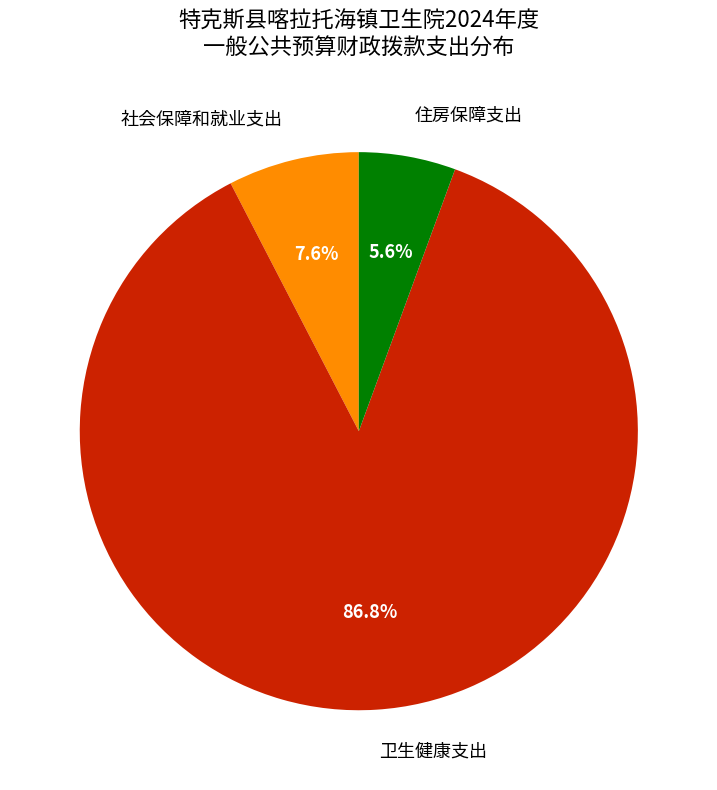

To the nearest percent, what portion does 住房保障支出 represent?

6%